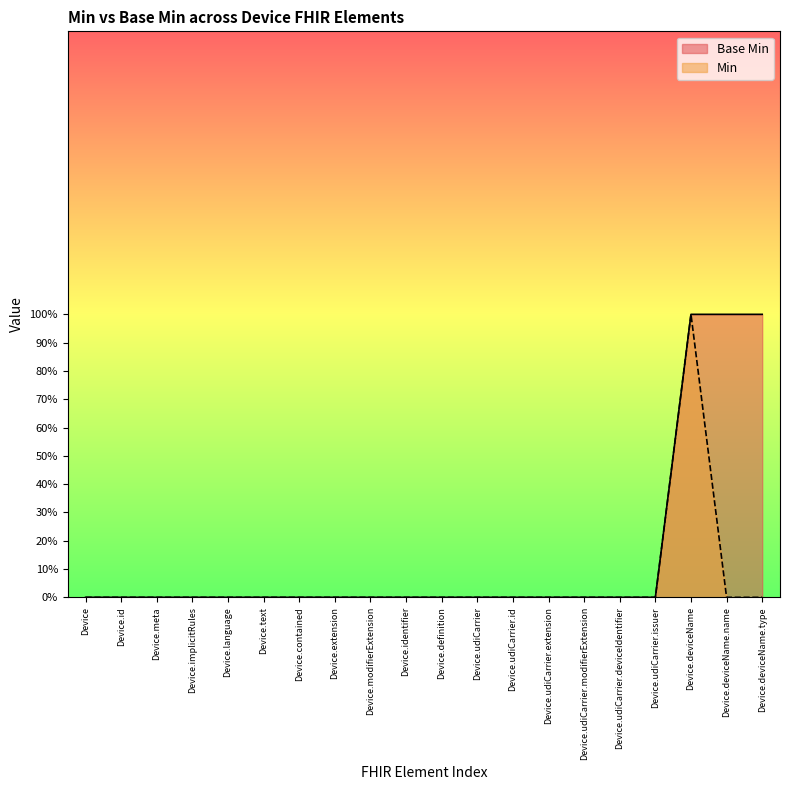

Reading left to right, what are all the values shown in this chart?

Min: 0	0	0	0	0	0	0	0	0	0	0	0	0	0	0	0	0	1	0	0
Base Min: 0	0	0	0	0	0	0	0	0	0	0	0	0	0	0	0	0	1	1	1